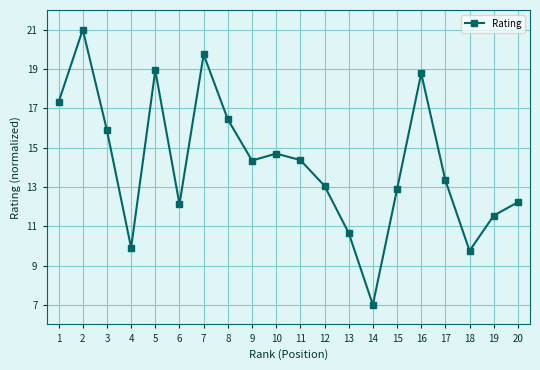

What is the change in value from 5 to 18?

-9.2